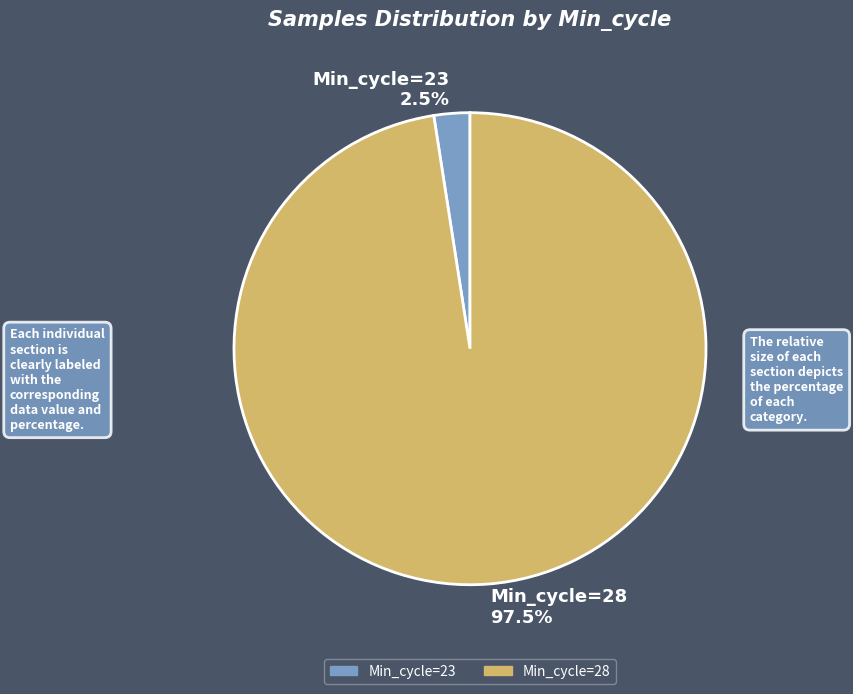

Between Min_cycle=23 and Min_cycle=28, which is larger?

Min_cycle=28